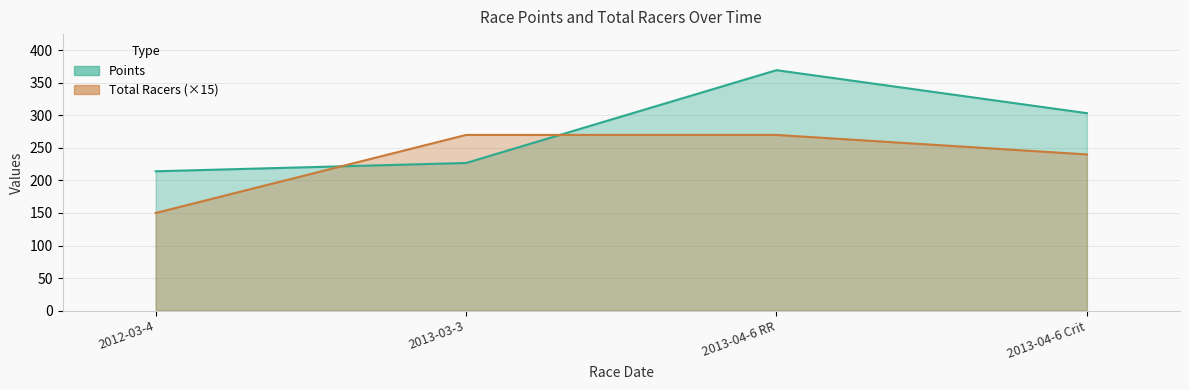

How many data points in Points are above 303?

2